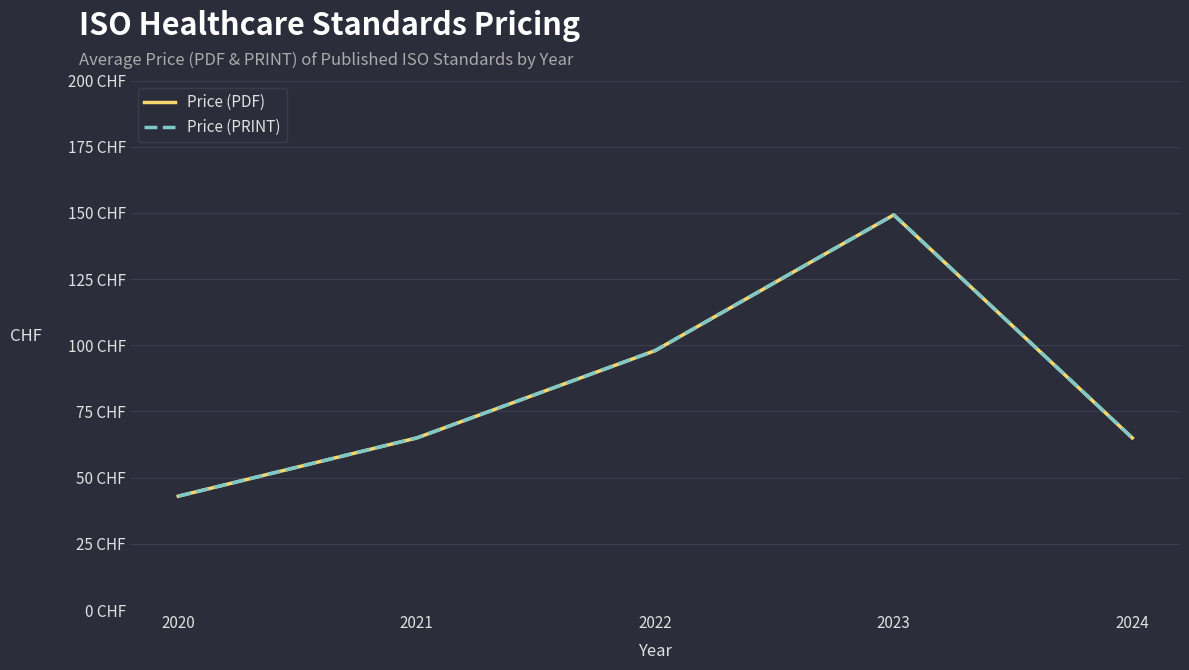

Between 2020 and 2022, which is larger?

2022